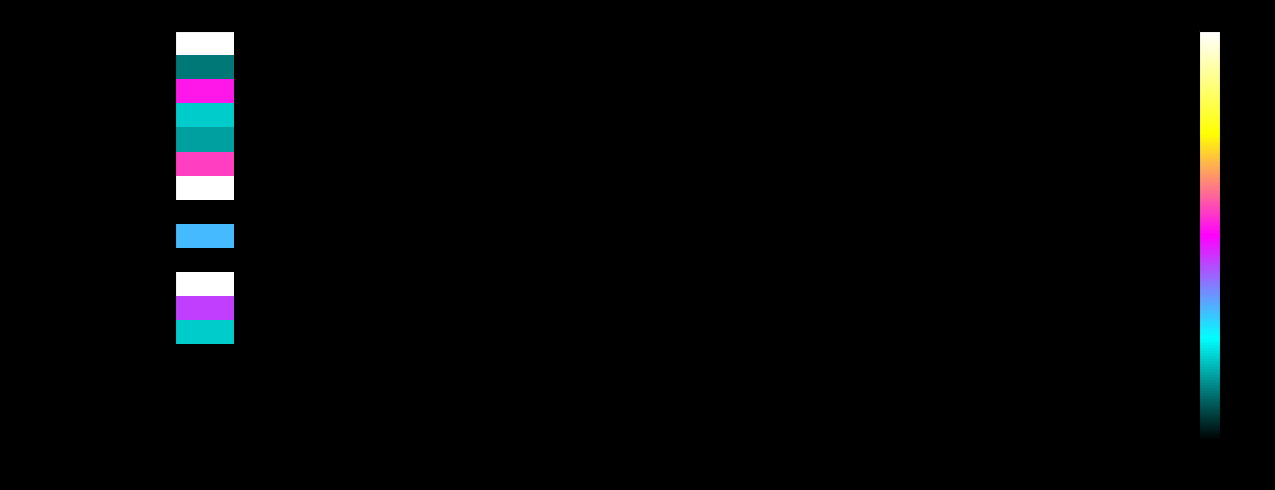

Rank the series by their maximum value, from highest to lowest.

Venou Mouraly, Girault Patrice, Messeant Eric, Pidial Yoann, Wannuka Fernando Anjula, Pidial Steven, Felizardo Renato, Palande Vinay, Pidial Stéphanie, Kugathas Selvarasha, Rajadurai Alfred, Lusardi Frédéric, Roussel Hugues, Pidial Laetitia, Garjah Ariane, Roussel Rudy, Dubus Roland